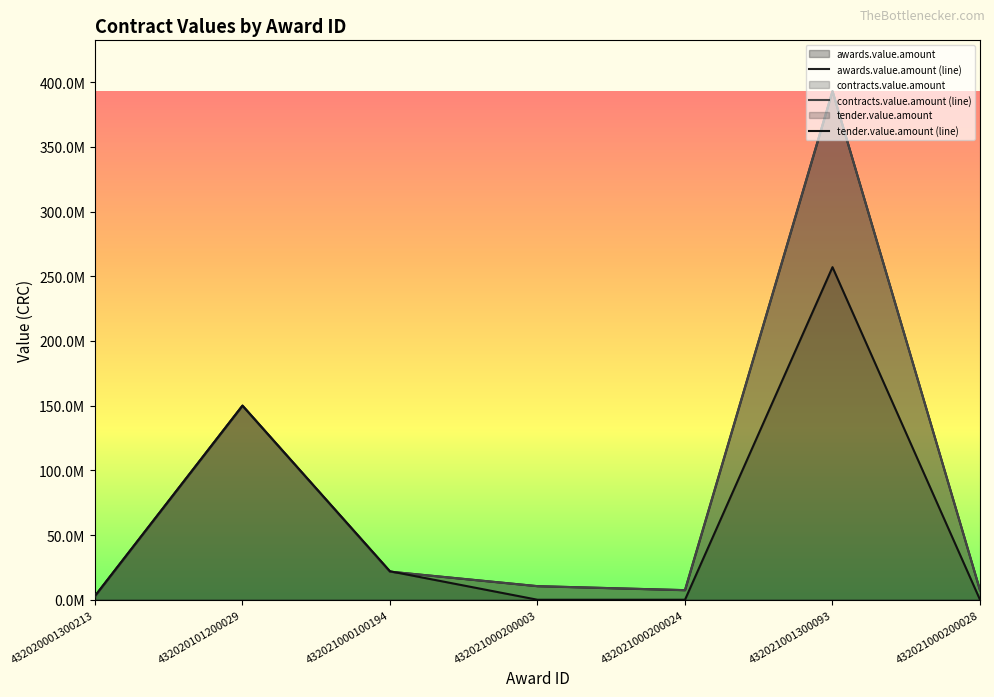

What is the sum of the awards.value.amount values at 432020001300213 and 432021001300093?

395891965.9